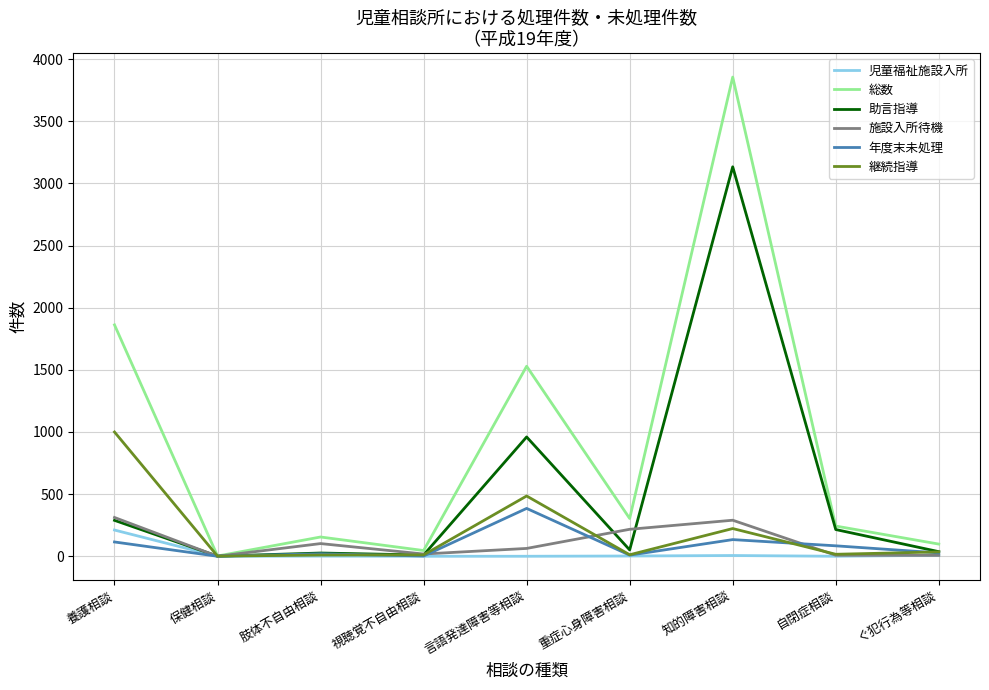

Is the value of 児童福祉施設入所 at 重症心身障害相談 greater than the value of 総数 at 自閉症相談?

No